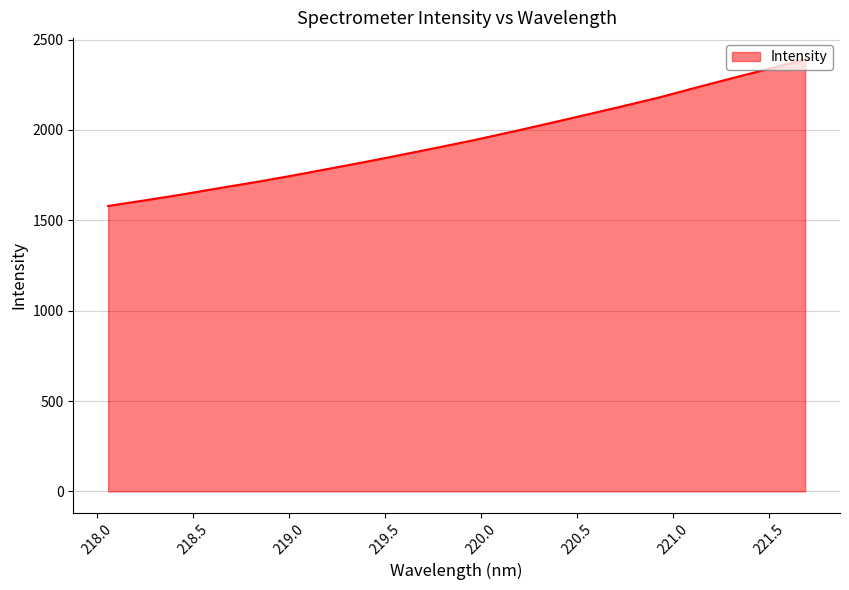

What is the difference between the maximum and minimum values?

810.8